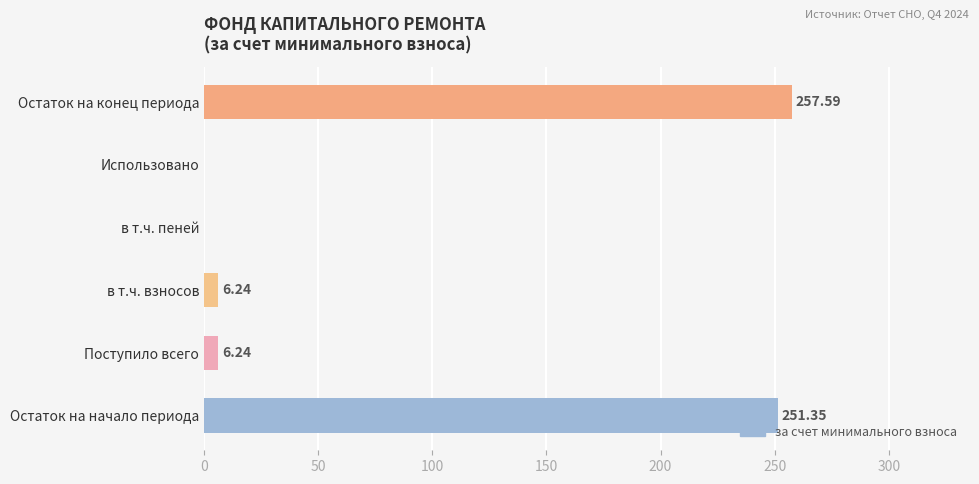

Between в т.ч. пеней and в т.ч. взносов, which is larger?

в т.ч. взносов